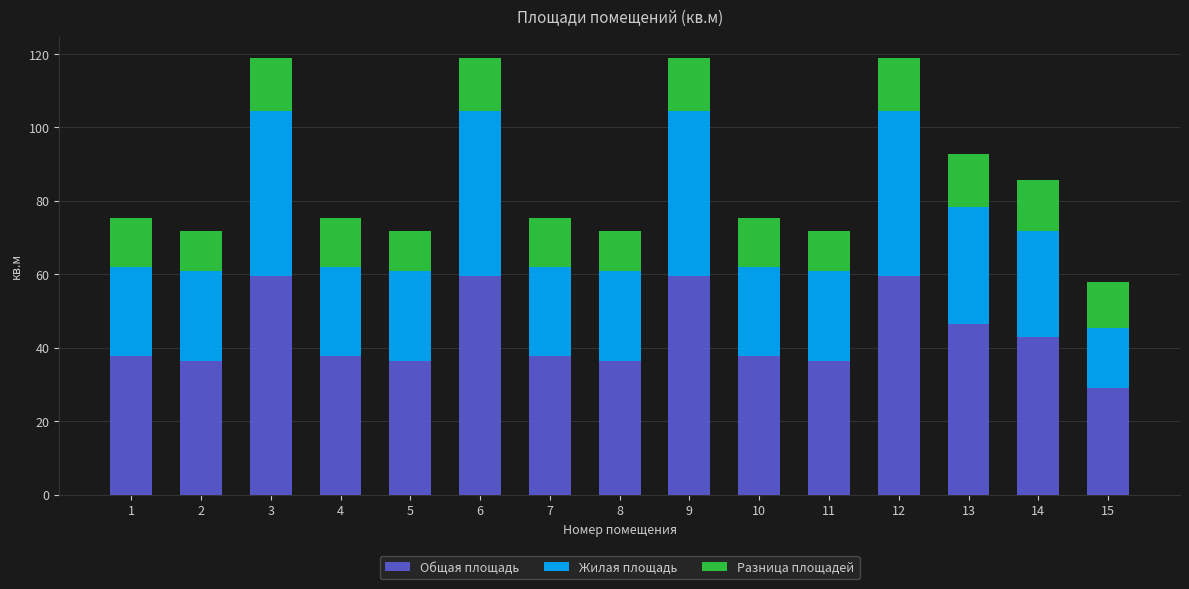

What is the total value across all series at 14?

85.8